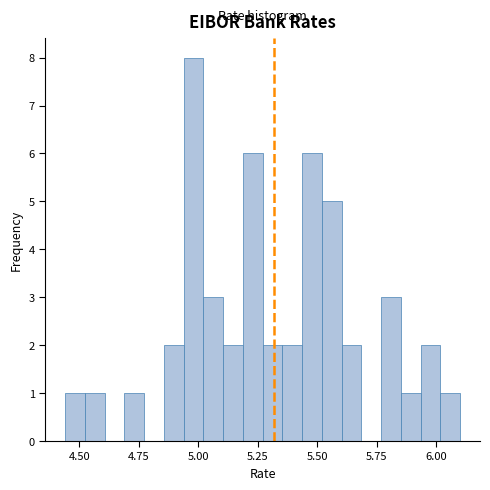

Around what value on the x-axis is the tallest bar? Give the approximate position of its centre, as read against the axis.

5.00